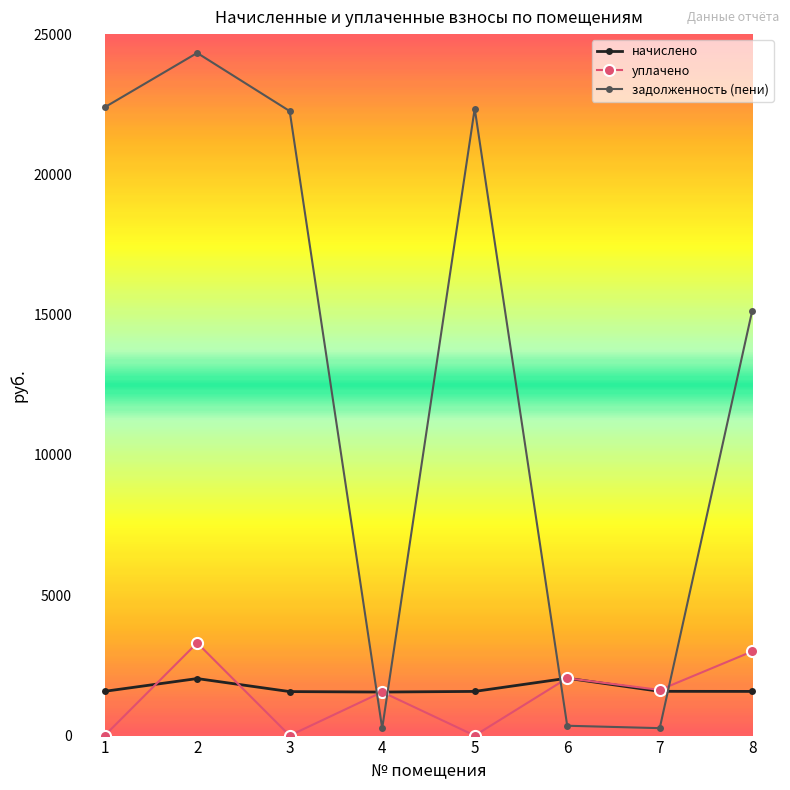

How many lines are shown in the chart?

3